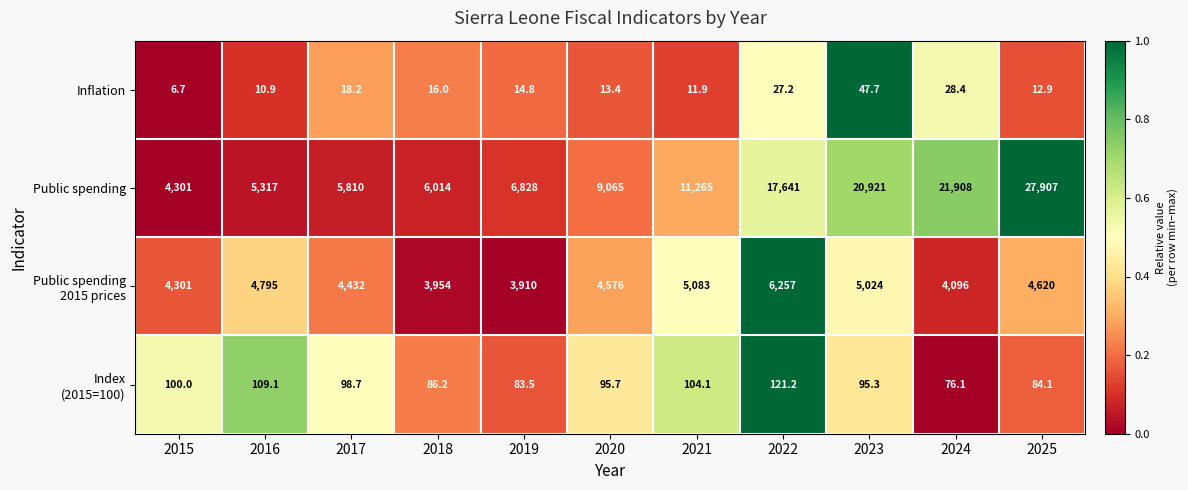

True or false: Public spending has a value of 46426.5 at 2025.

False